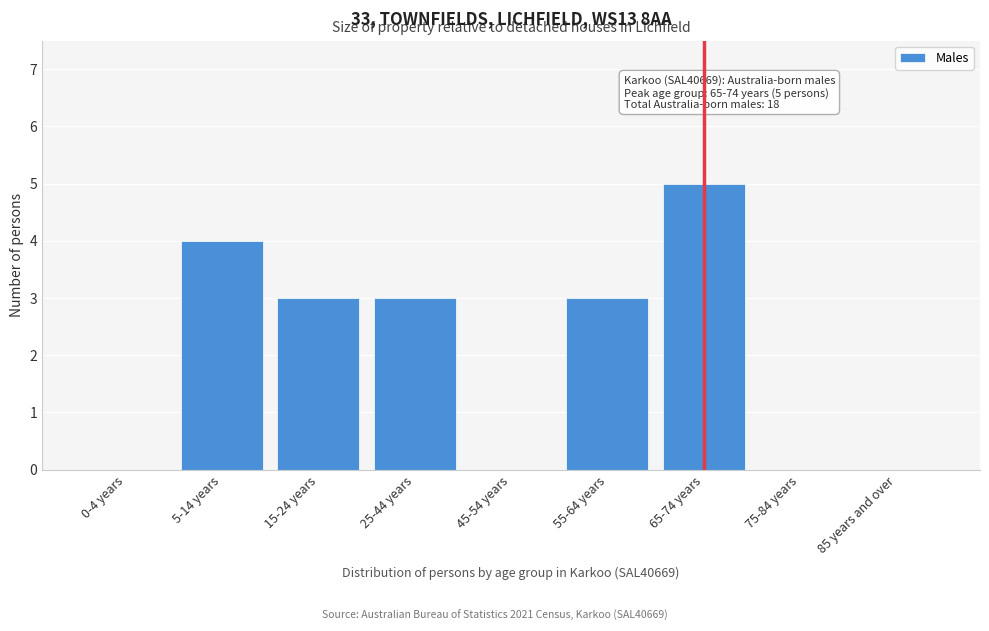

Reading left to right, transcribe all the data shown in this chart.

0-4 years=0	5-14 years=4	15-24 years=3	25-44 years=3	45-54 years=0	55-64 years=3	65-74 years=5	75-84 years=0	85 years and over=0